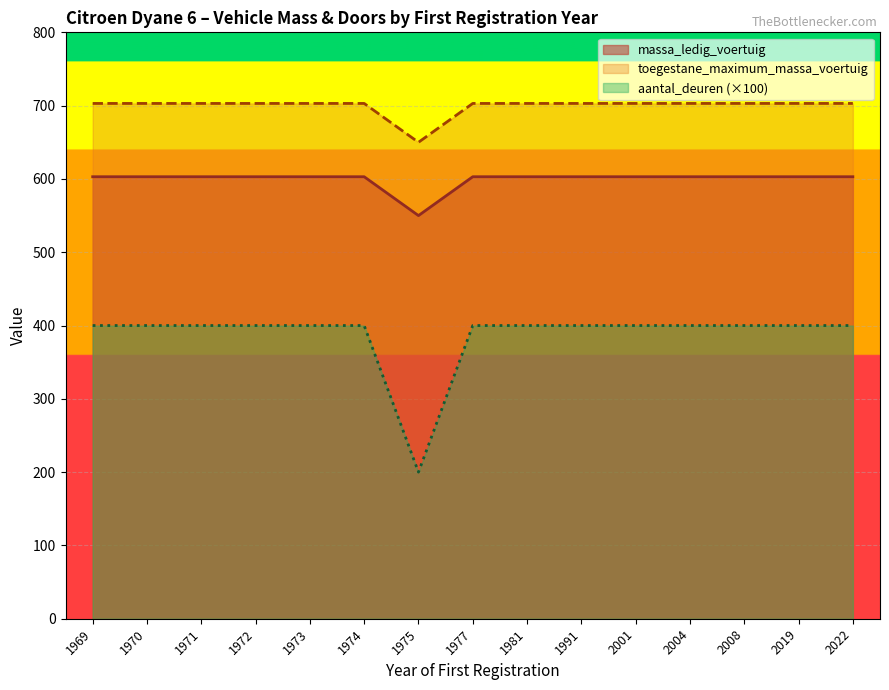

What are all the series names shown in the legend?

massa_ledig_voertuig, toegestane_maximum_massa_voertuig, aantal_deuren (×100)